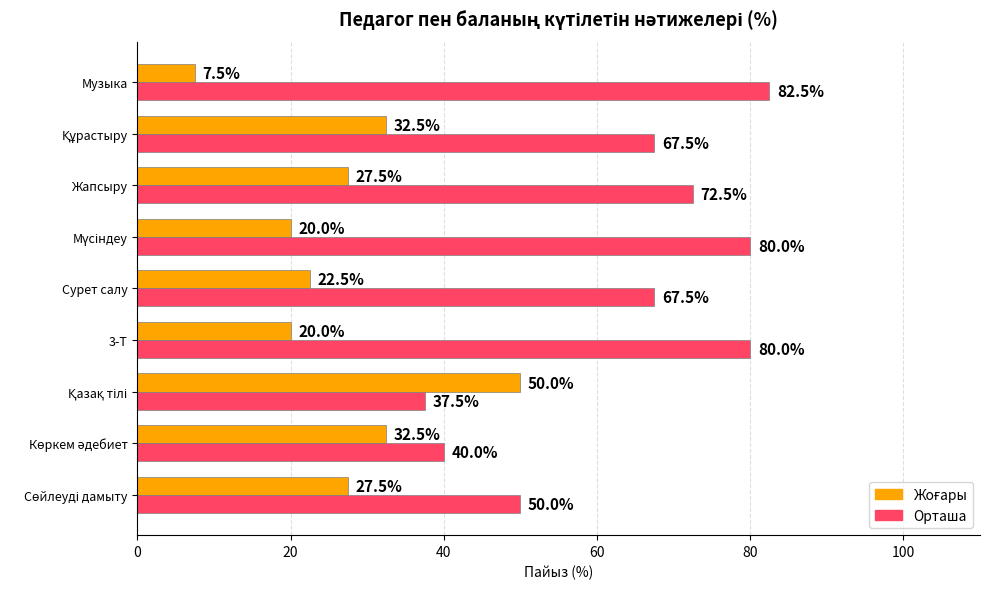

Which series has the widest spread of values?

Орташа